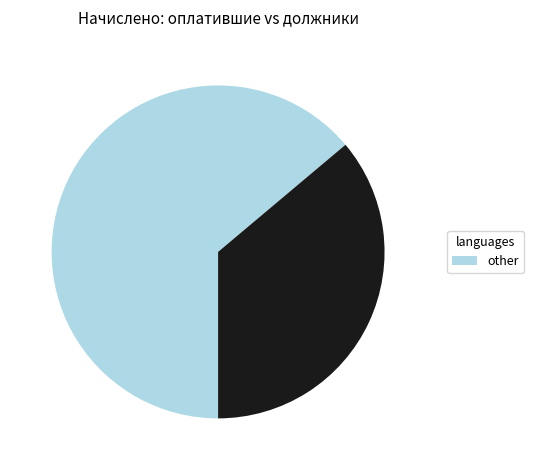

Is there a majority slice in this chart?

Yes